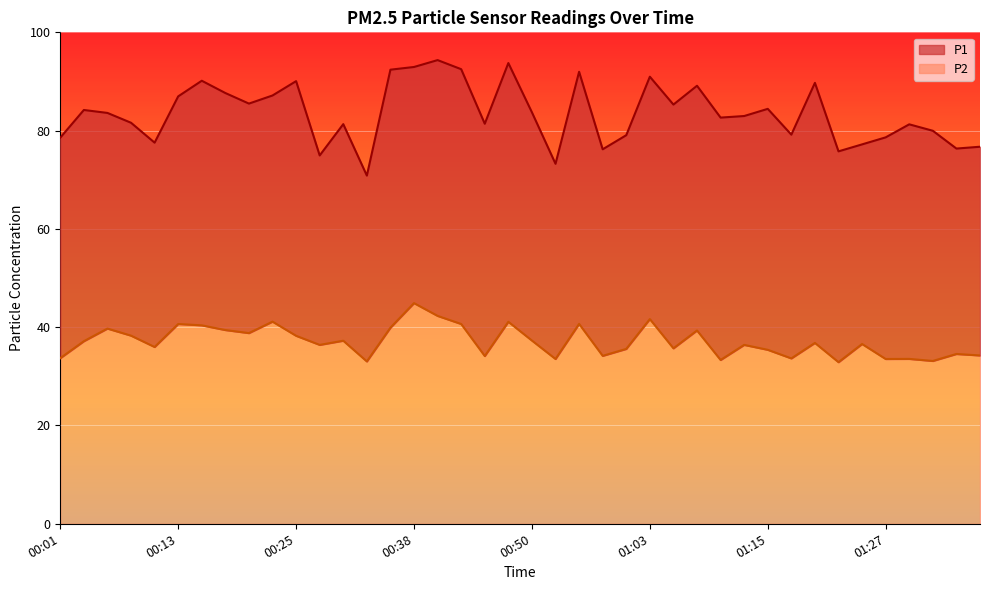

How many interior local peaks does the P1 series have?

12